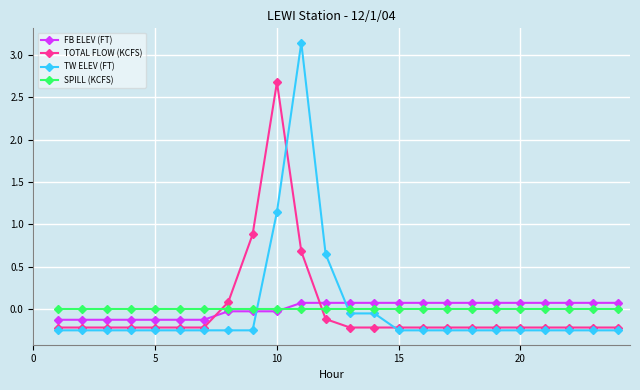

Does the chart display data point markers on the line(s)?

Yes